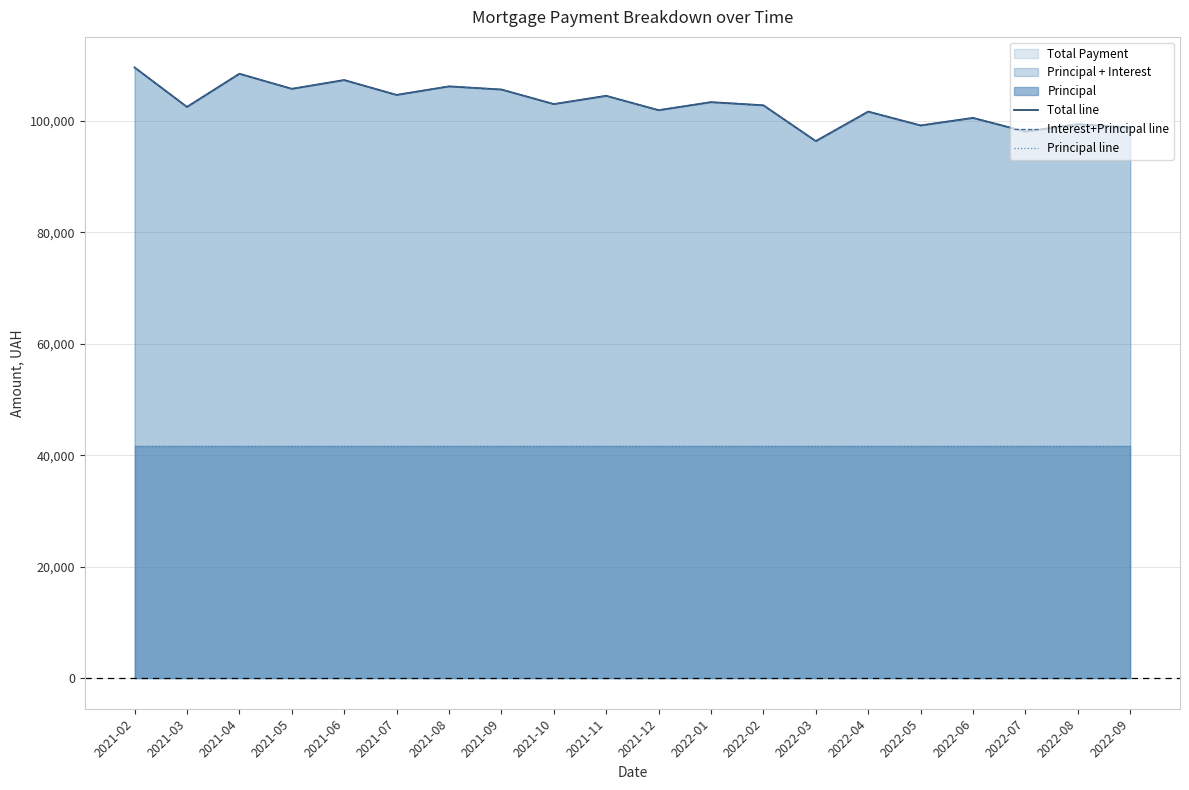

True or false: Principal line has more than 2 interior local peaks.

False